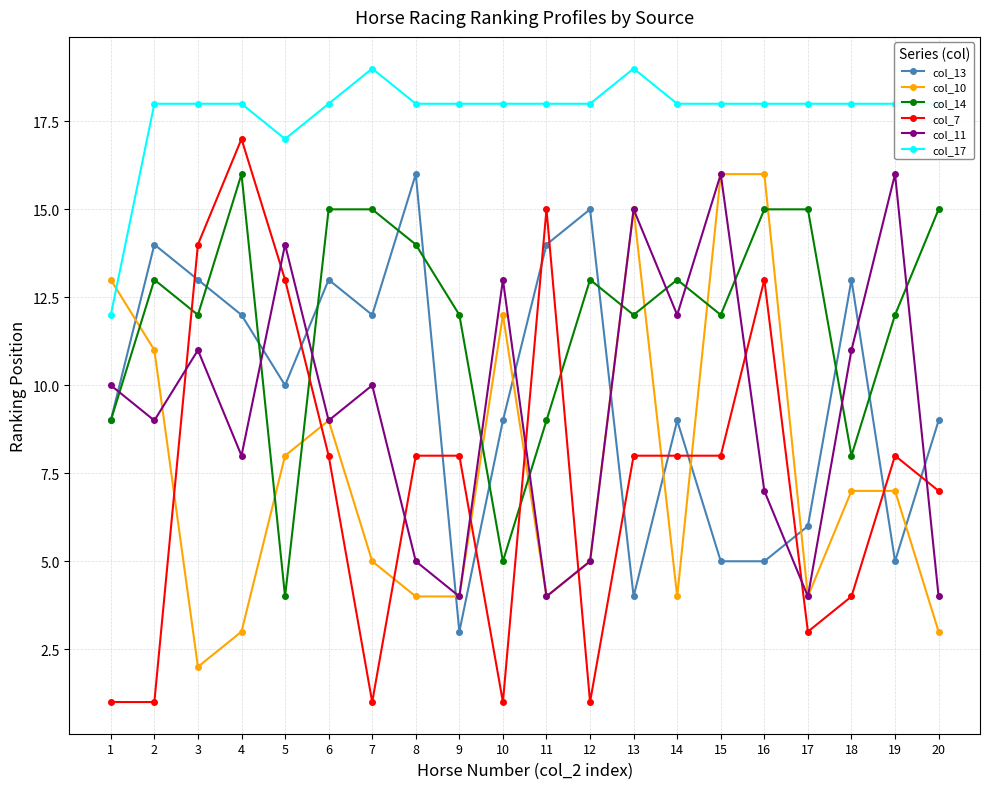

Which series has the largest total across all categories?

col_17